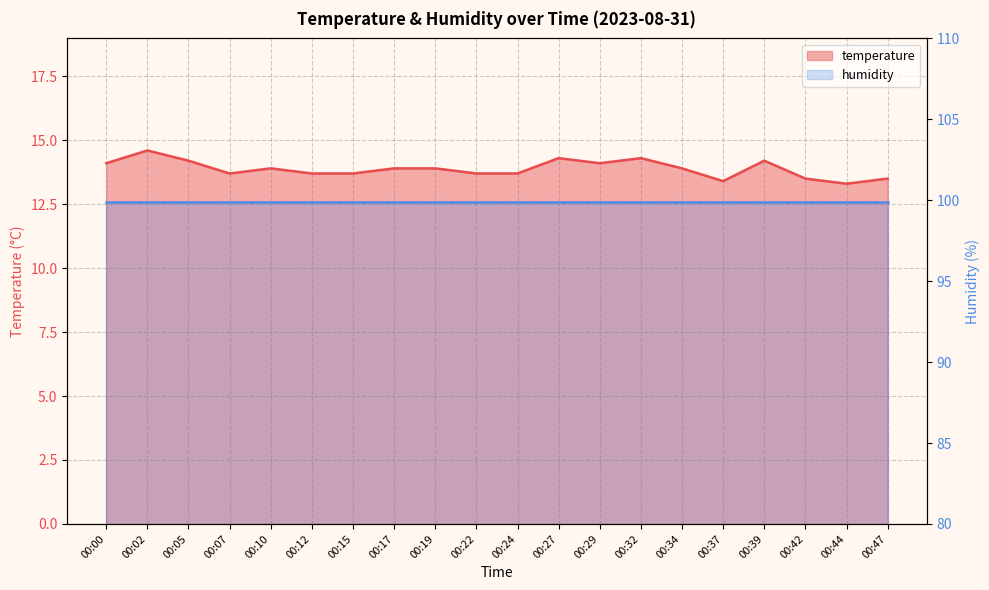

What is the change in value from 00:02 to 00:19?

-0.7